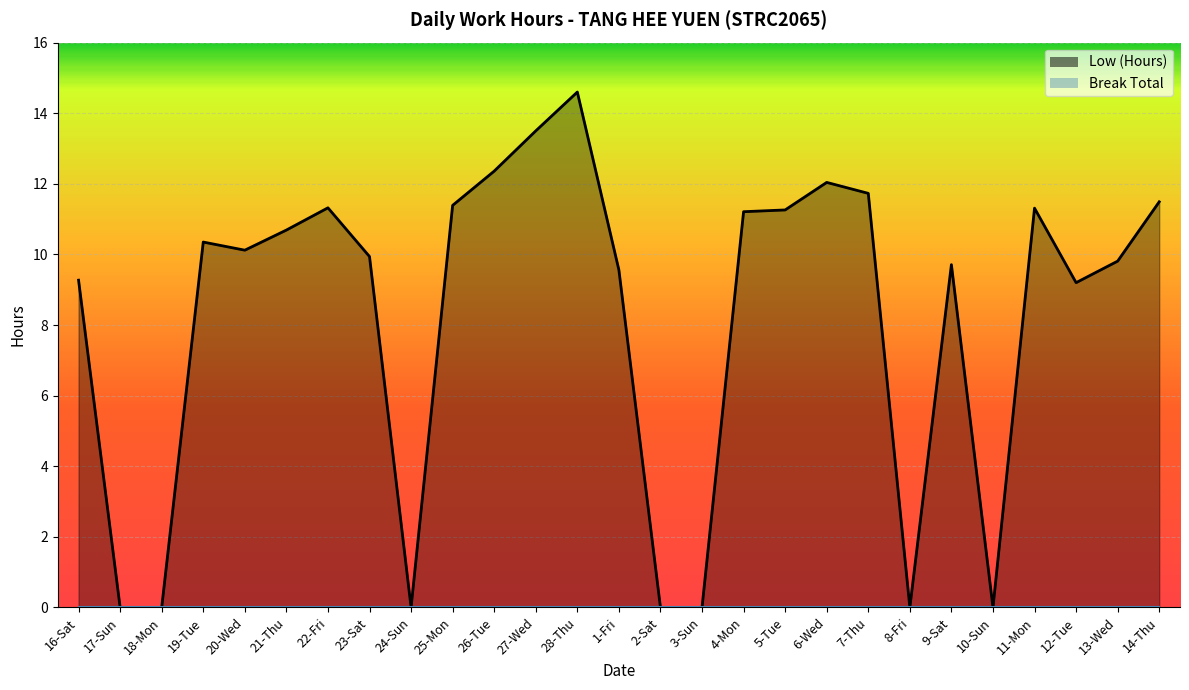

Rank the categories by value from lowest to highest.

17-Sun, 18-Mon, 24-Sun, 2-Sat, 3-Sun, 8-Fri, 10-Sun, 12-Tue, 16-Sat, 1-Fri, 9-Sat, 13-Wed, 23-Sat, 20-Wed, 19-Tue, 21-Thu, 4-Mon, 5-Tue, 11-Mon, 22-Fri, 25-Mon, 14-Thu, 7-Thu, 6-Wed, 26-Tue, 27-Wed, 28-Thu